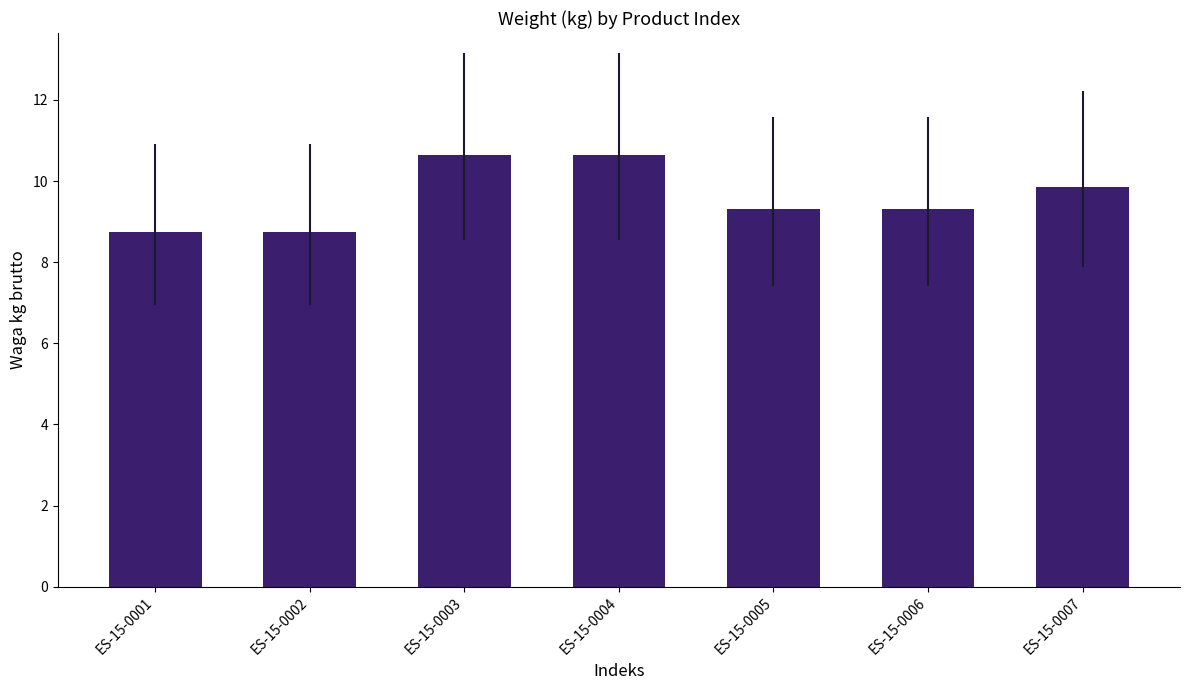

How many values exceed 9?

5